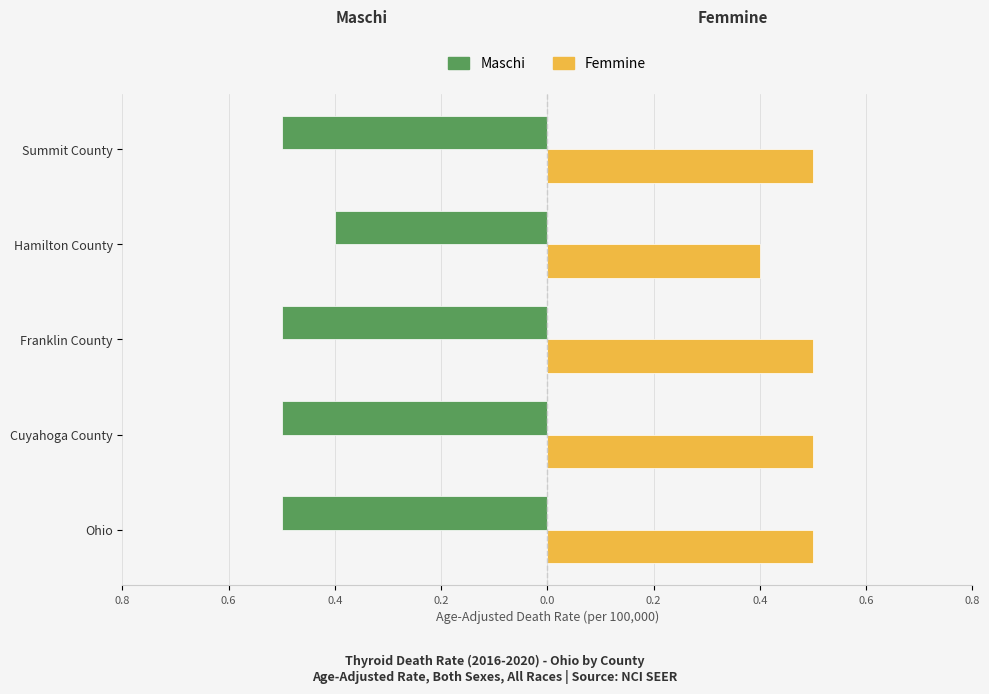

Rank the series by their average value, from highest to lowest.

Femmine, Maschi